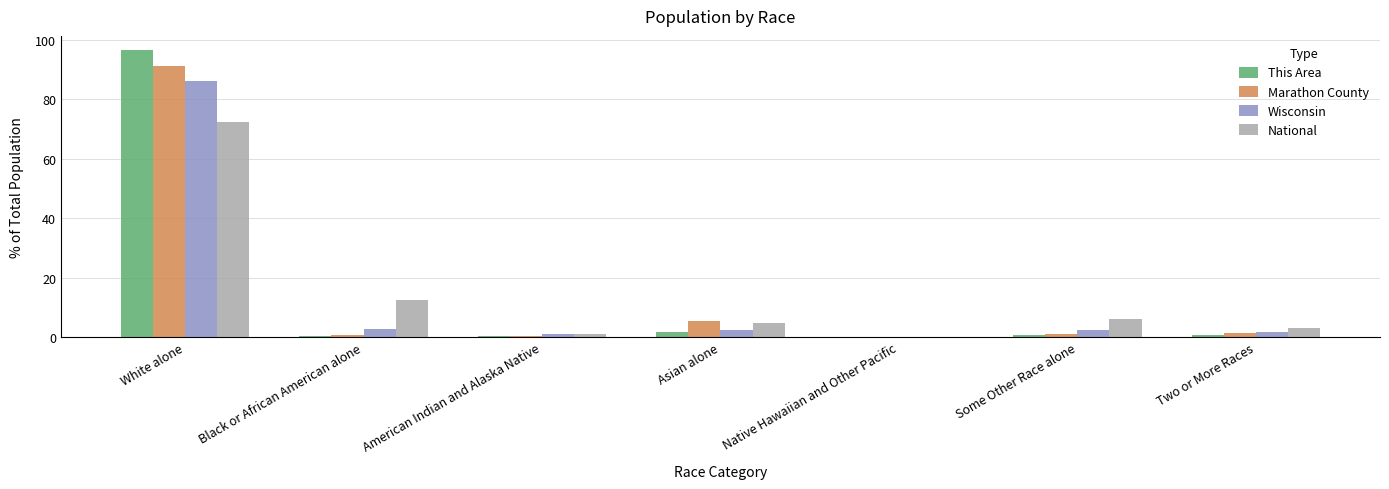

Where is Marathon County nearest to the value 45?

Asian alone